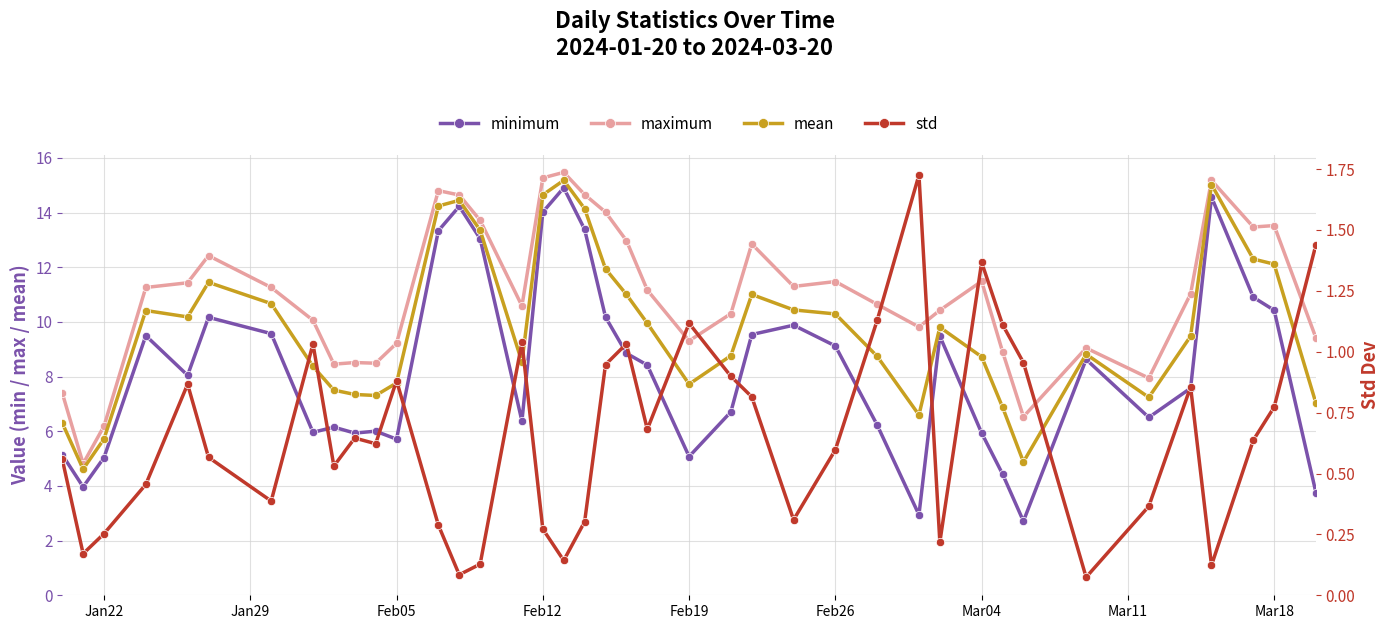

How many interior local peaks does the maximum series have?

10